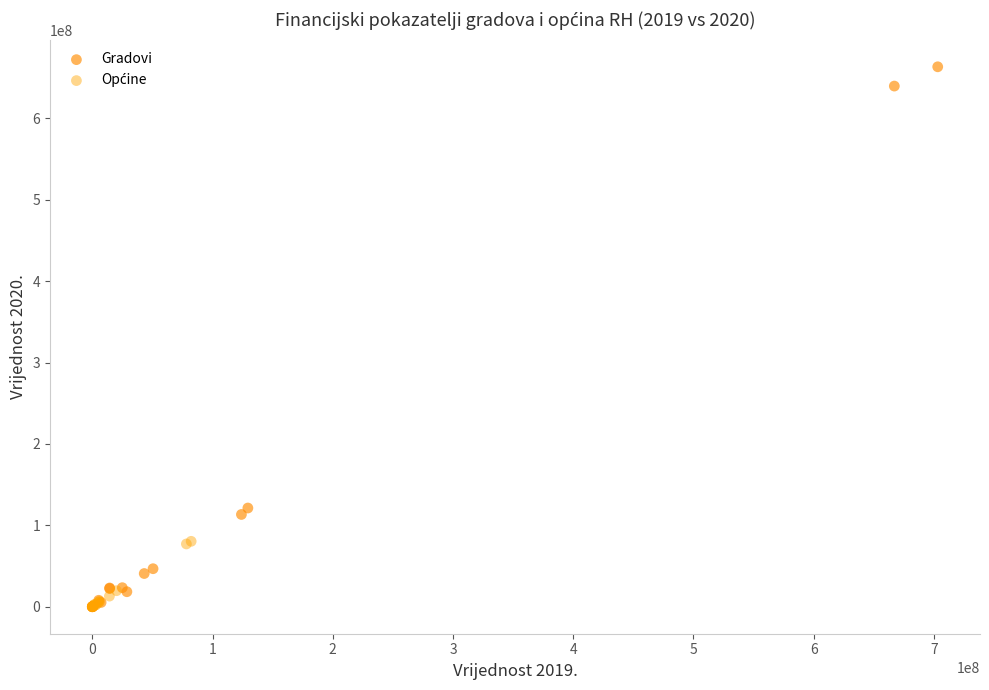

Which series reaches the maximum Y coordinate?

Gradovi